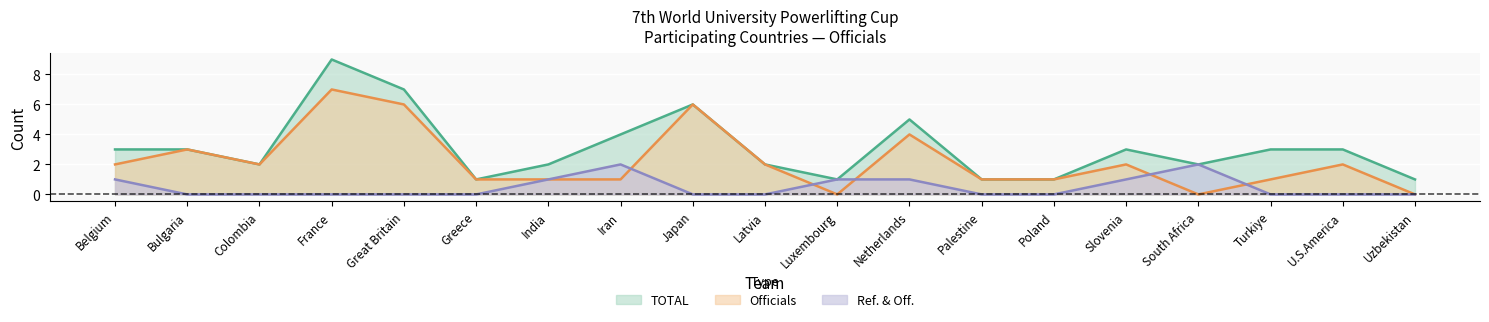

How many lines are shown in the chart?

3